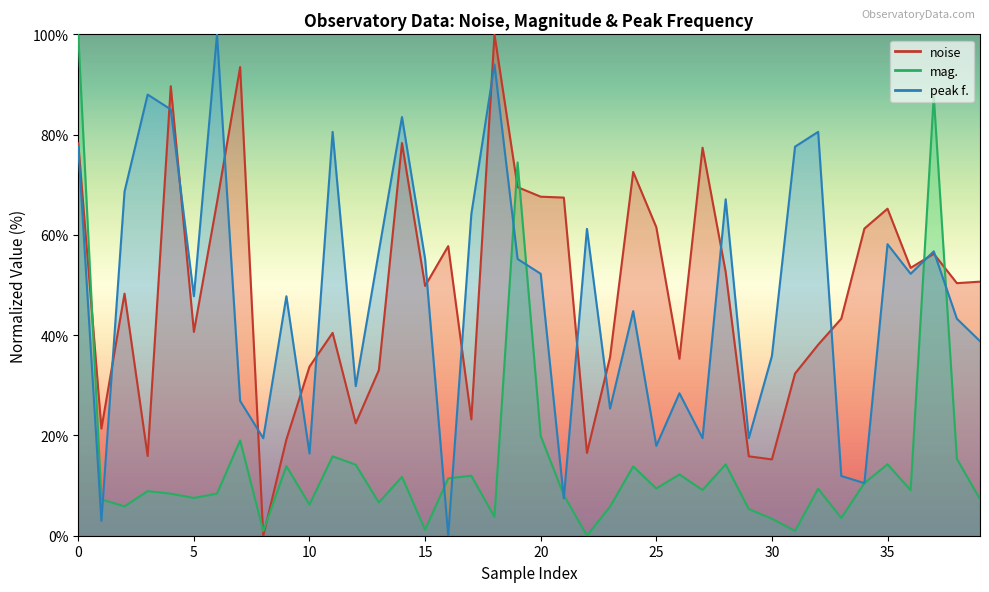

Between 39 and 26, which is larger?

39